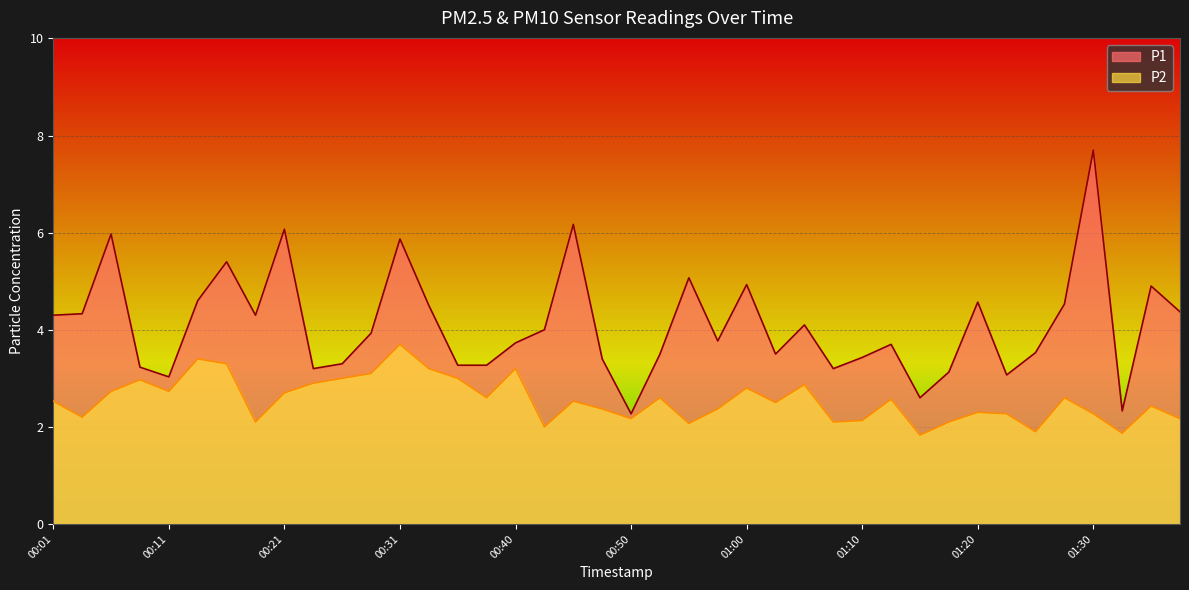

Count the number of categories in the chart.

40